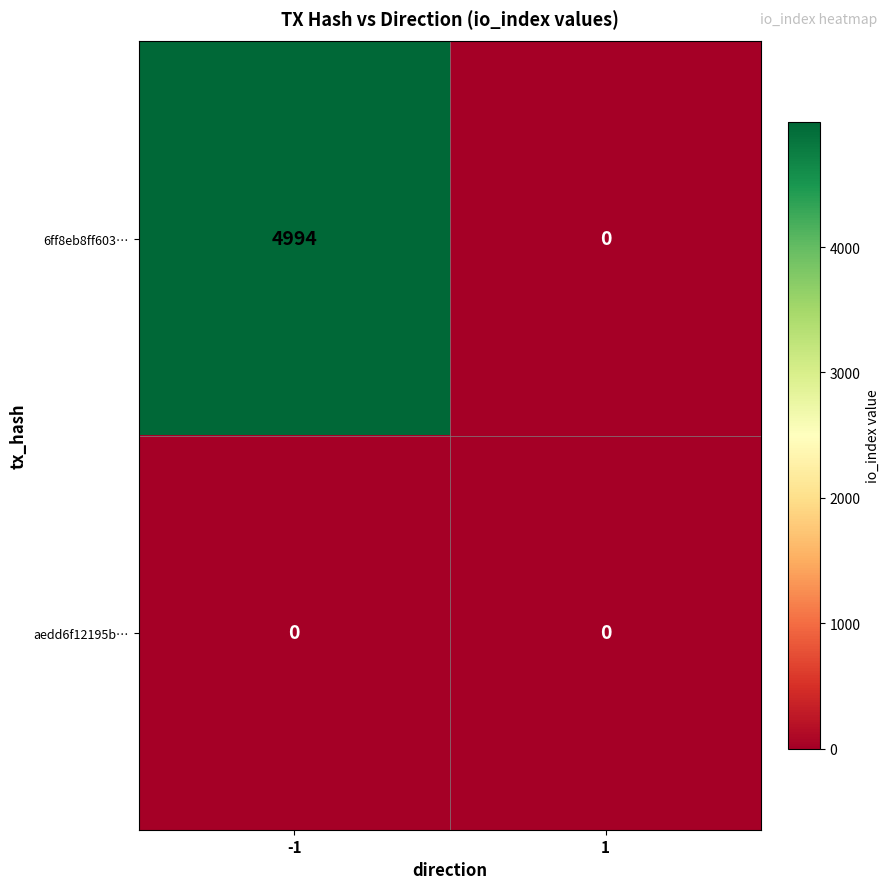

Rank the series at -1 from highest to lowest value.

6ff8eb8ff603…, aedd6f12195b…